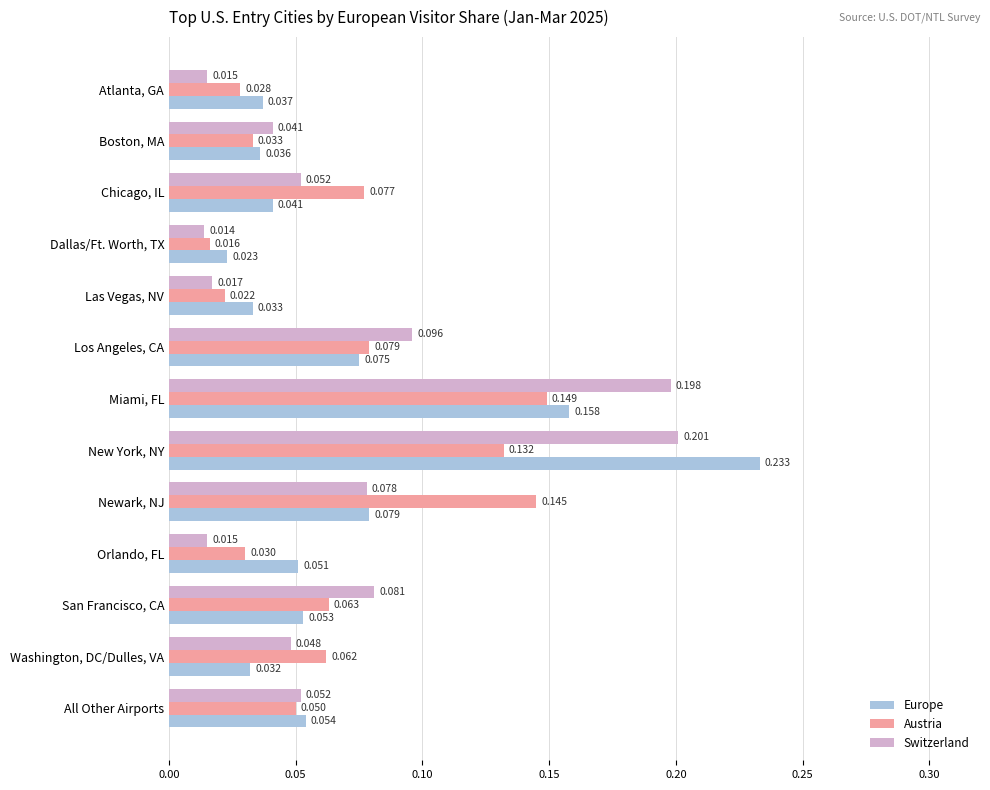

At Newark, NJ, list the series in order from largest to smallest.

Austria, Europe, Switzerland